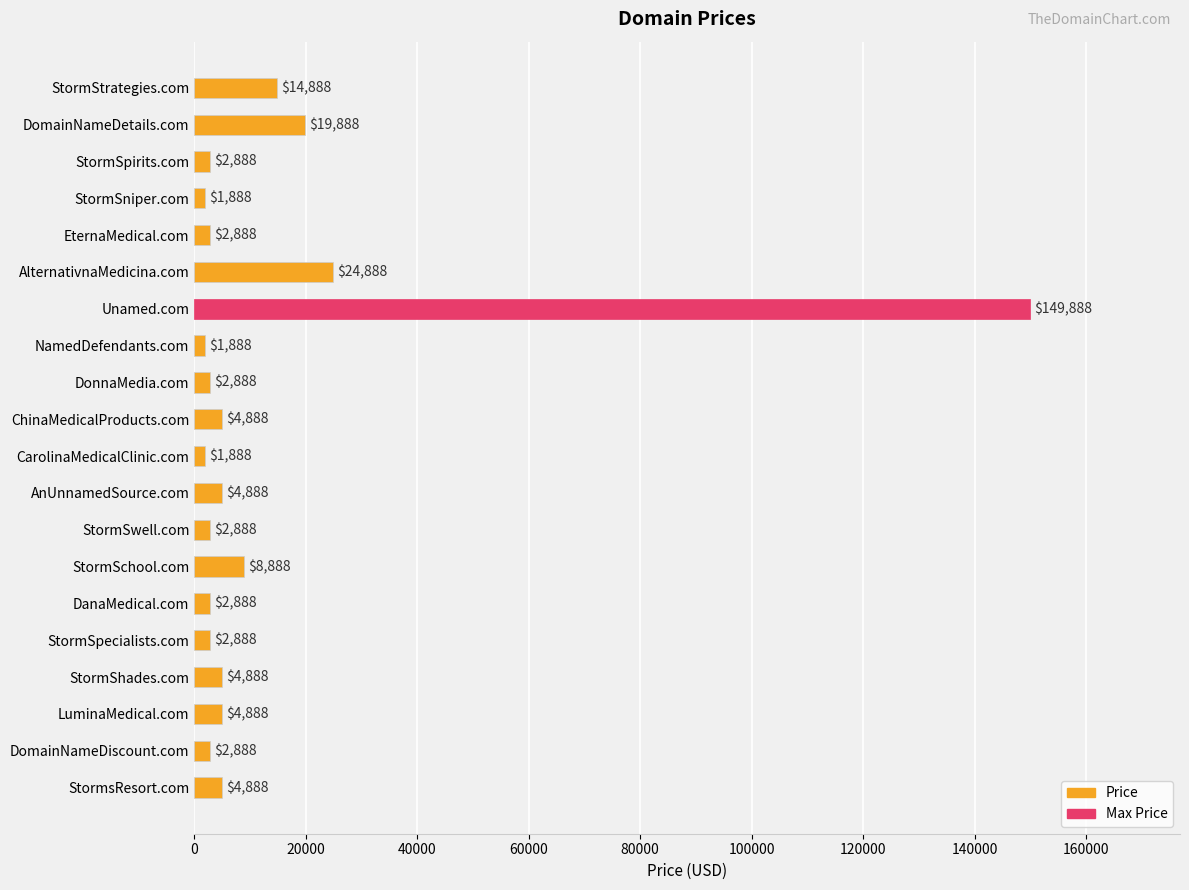

True or false: the data shows 2888 at StormSpecialists.com.

True